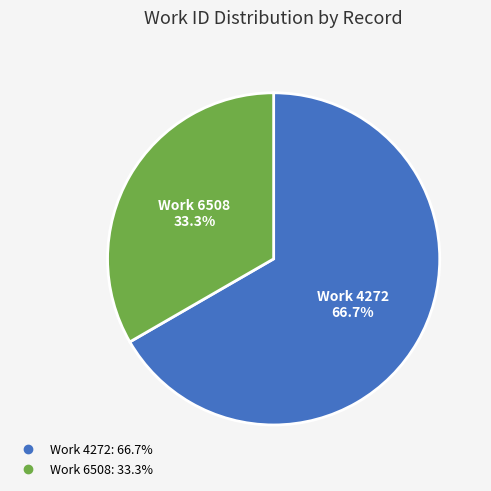

Does any single category account for the majority?

Yes